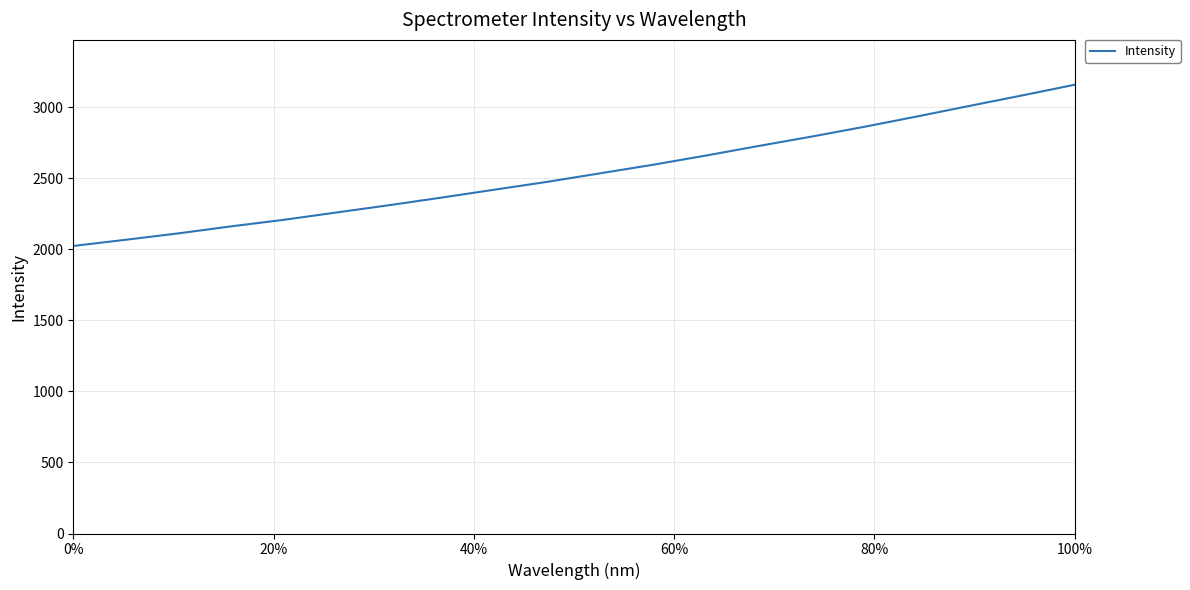

What is the difference between the maximum and minimum values?

1133.9